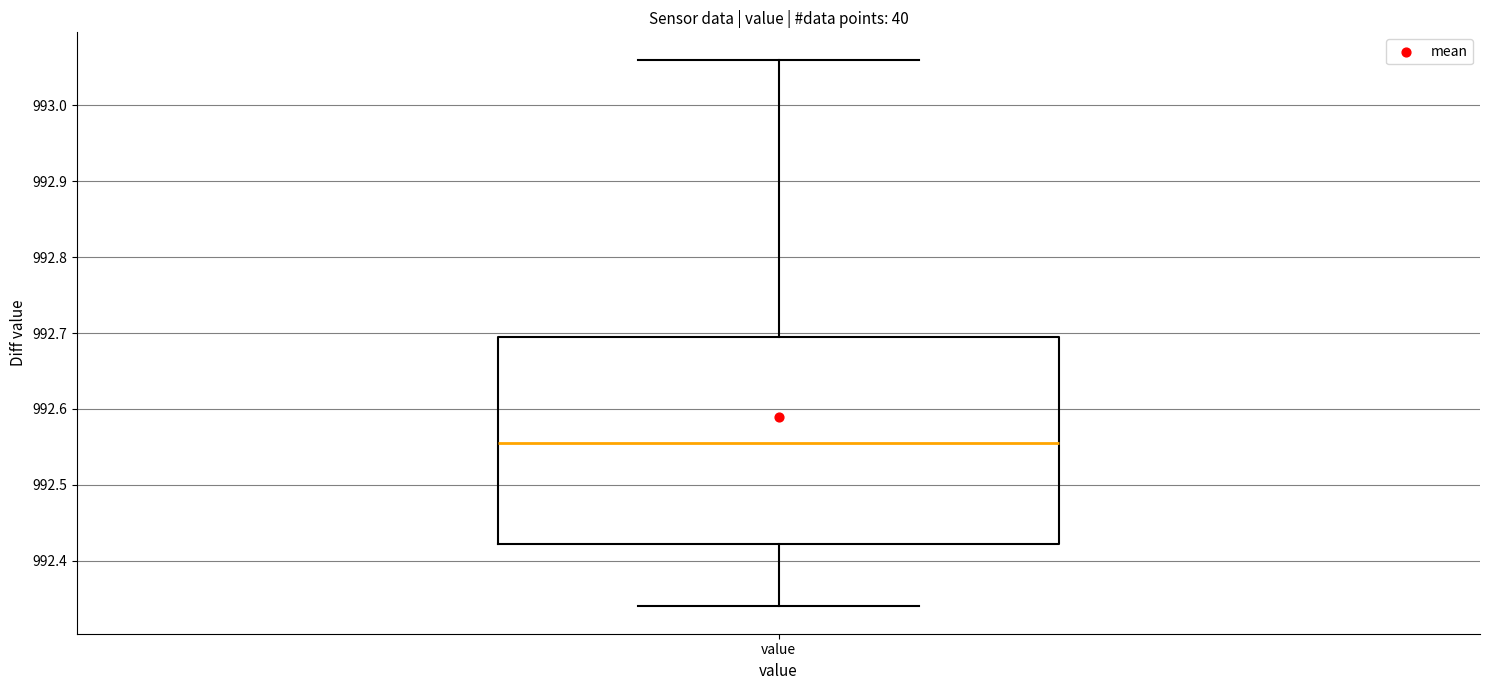

Where is the upper edge of the box for value on the y-axis? The values are not printed on the chart, so give them approximately, as read against the axis.

992.70